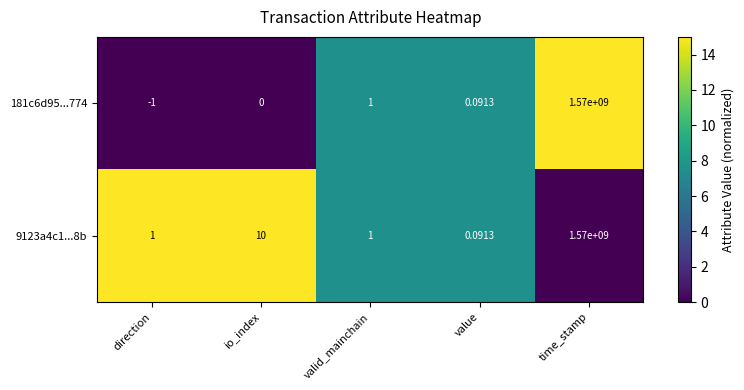

Which series has the largest range (max minus min)?

181c6d95...774